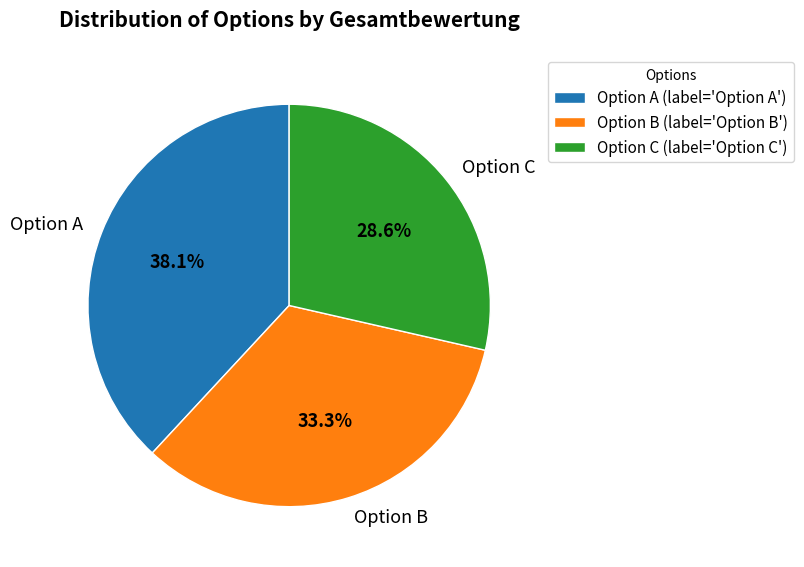

Between Option C and Option A, which is larger?

Option A